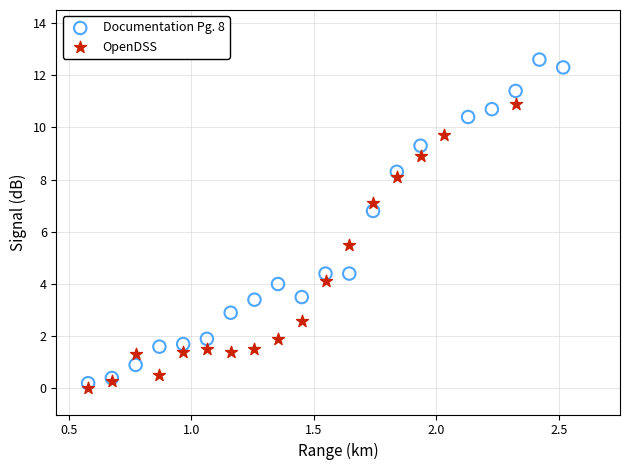

Which series has the largest Y range (max minus min)?

Documentation Pg. 8